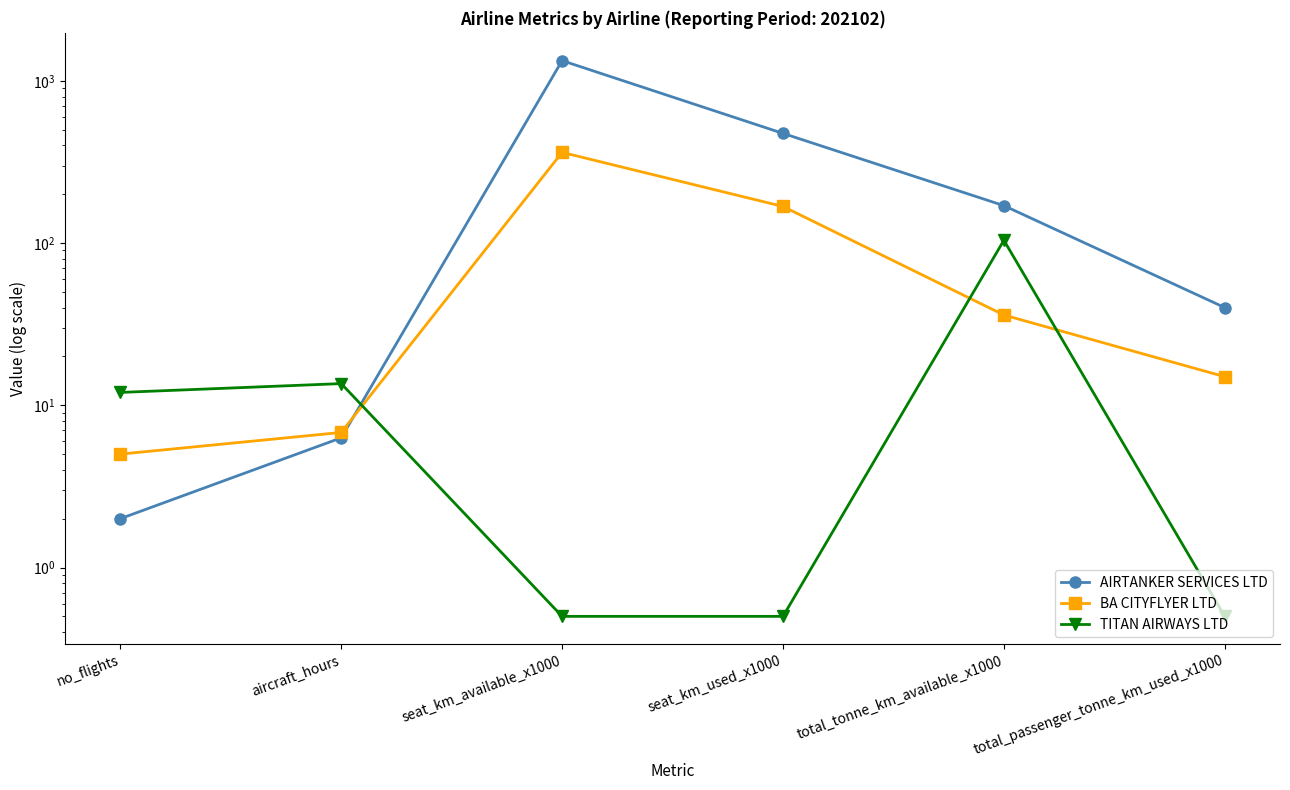

What is the value of the TITAN AIRWAYS LTD point at the 4th from the left?

0.5